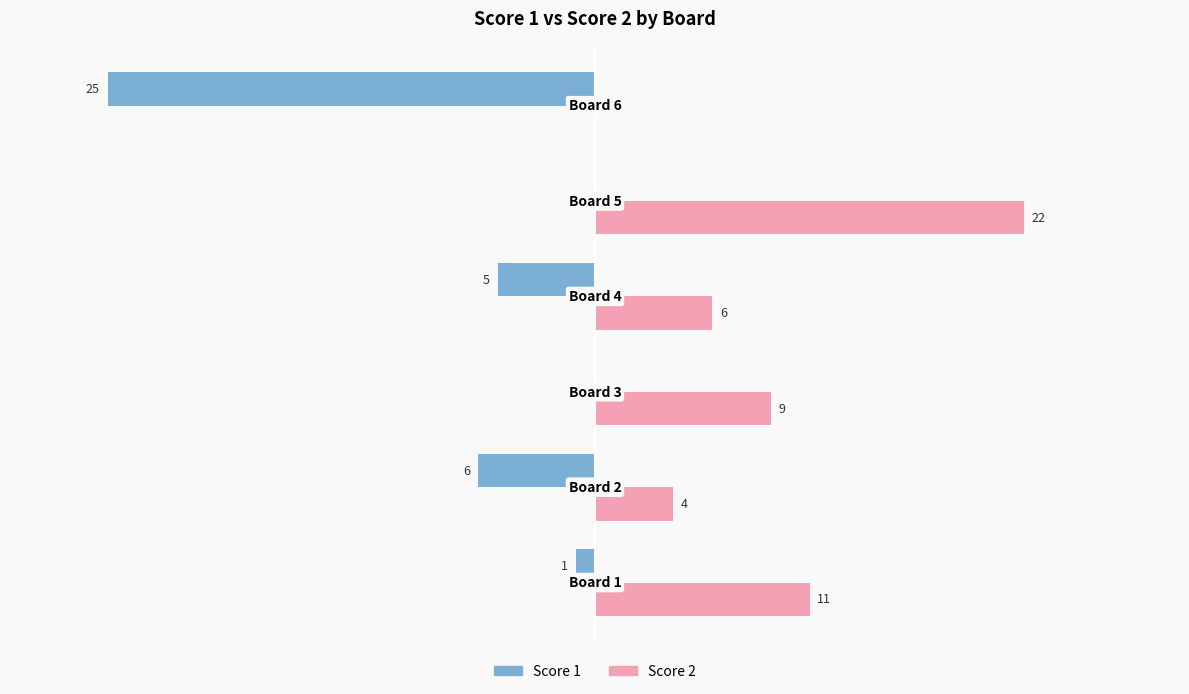

Which series has the largest total across all categories?

Score 2